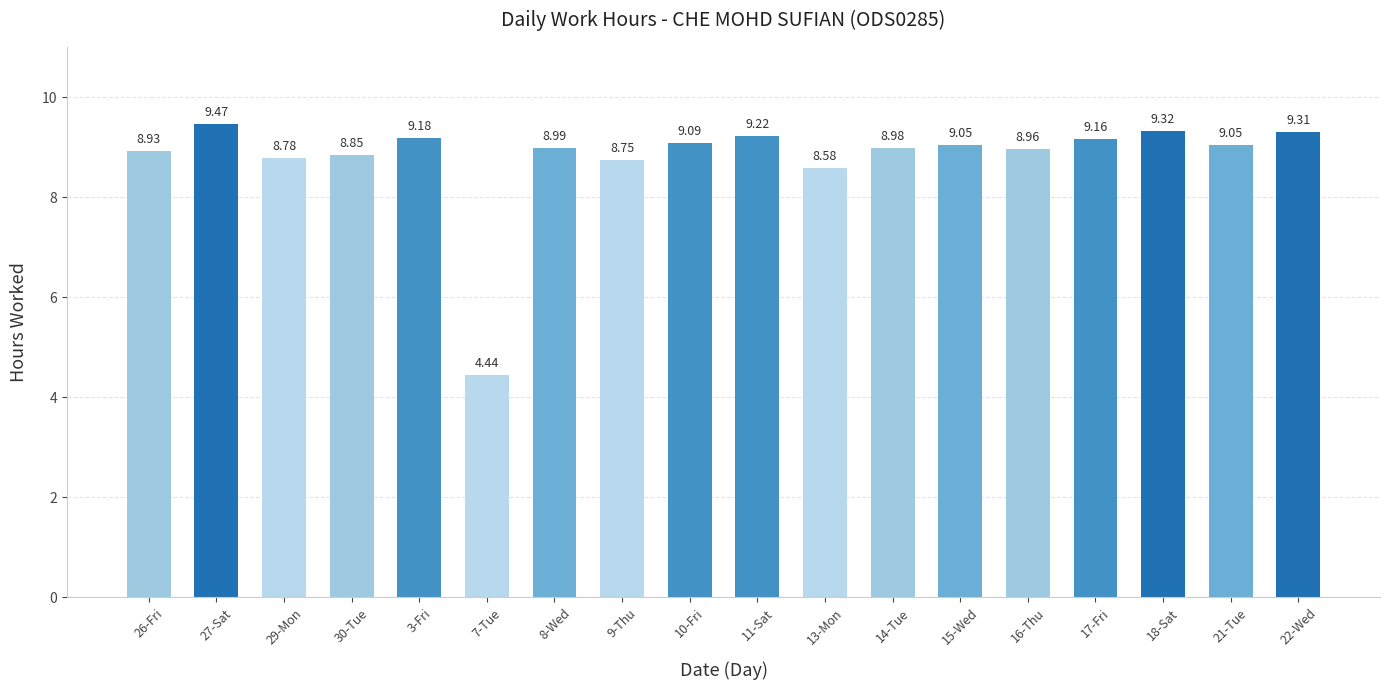

Where is the data nearest to the value 6?

7-Tue